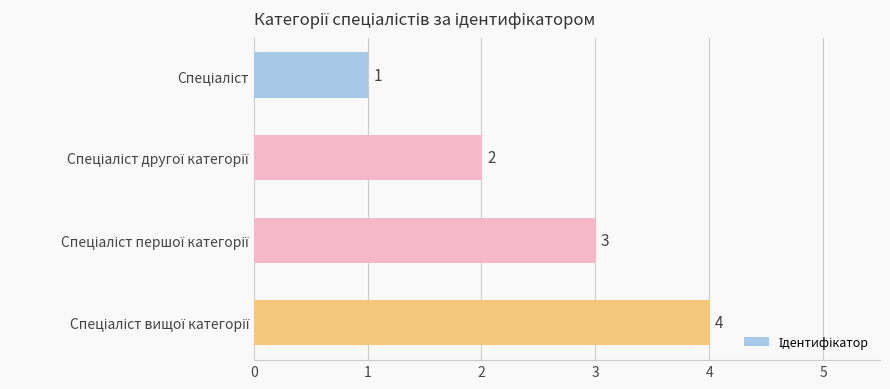

Count the number of categories in the chart.

4